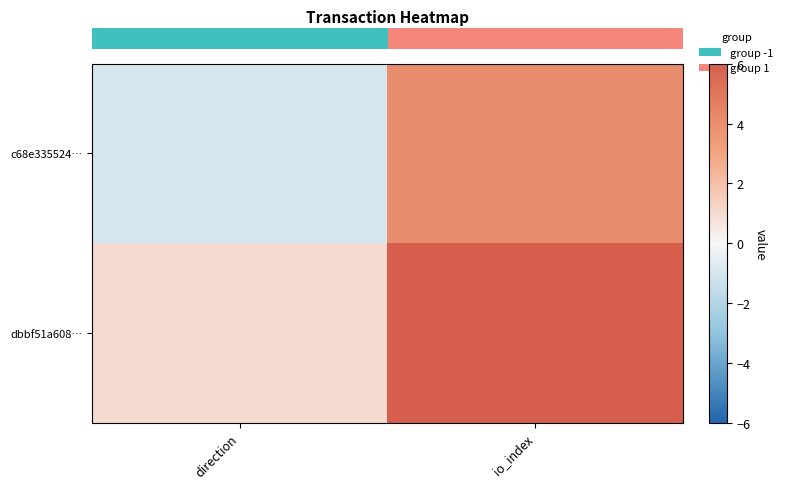

At which category does the chart reach its peak across all series?

io_index